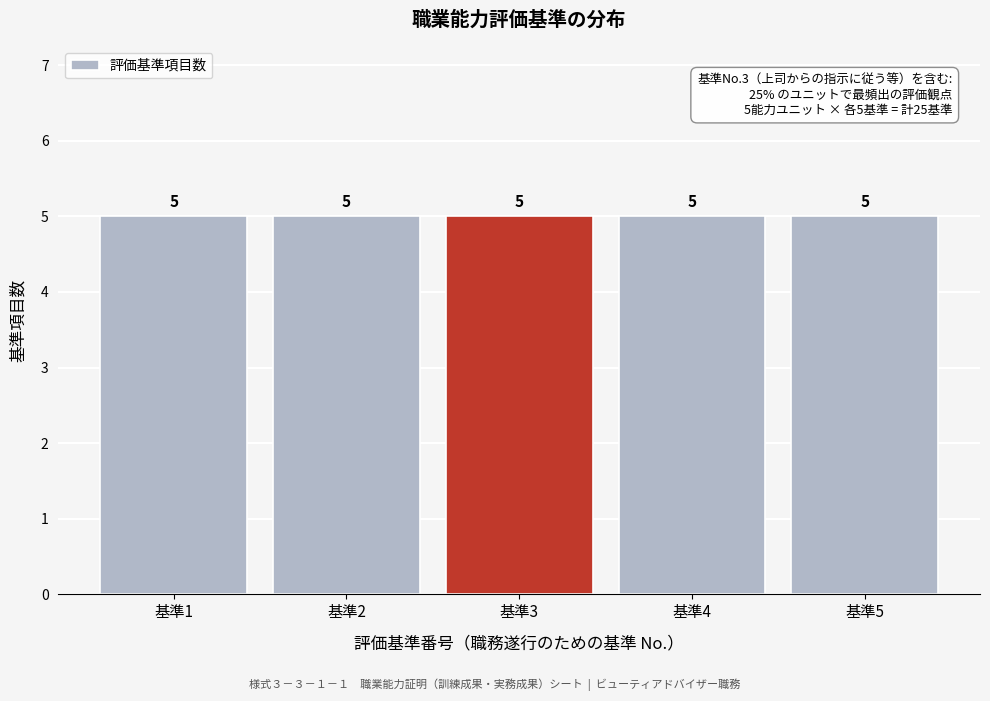

Reading left to right, transcribe this chart: for each bar, give the range it covers on the x-axis and its height.

0.5 to 1.5: 5
1.5 to 2.5: 5
2.5 to 3.5: 5
3.5 to 4.5: 5
4.5 to 5.5: 5